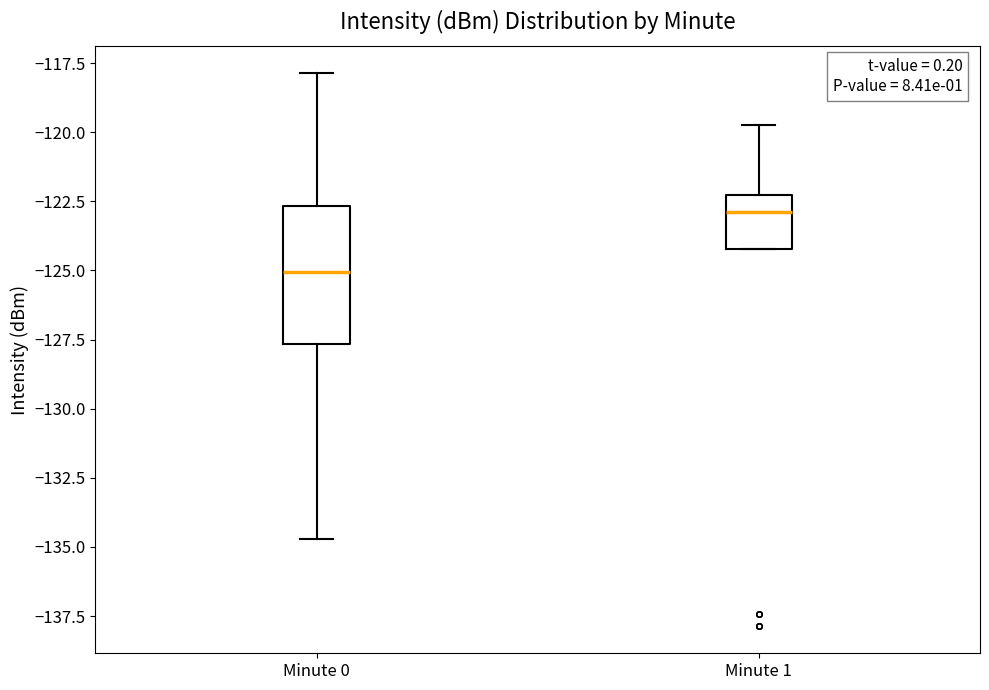

Comparing the boxes themselves (not the whiskers), which one is the tallest?

Minute 0